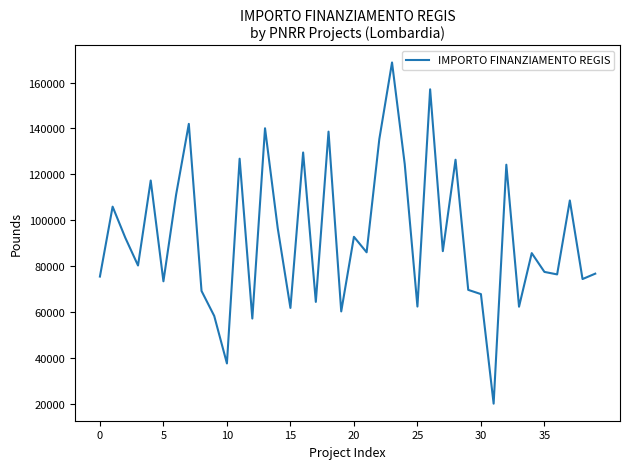

What is the smallest value displayed?

20035.6